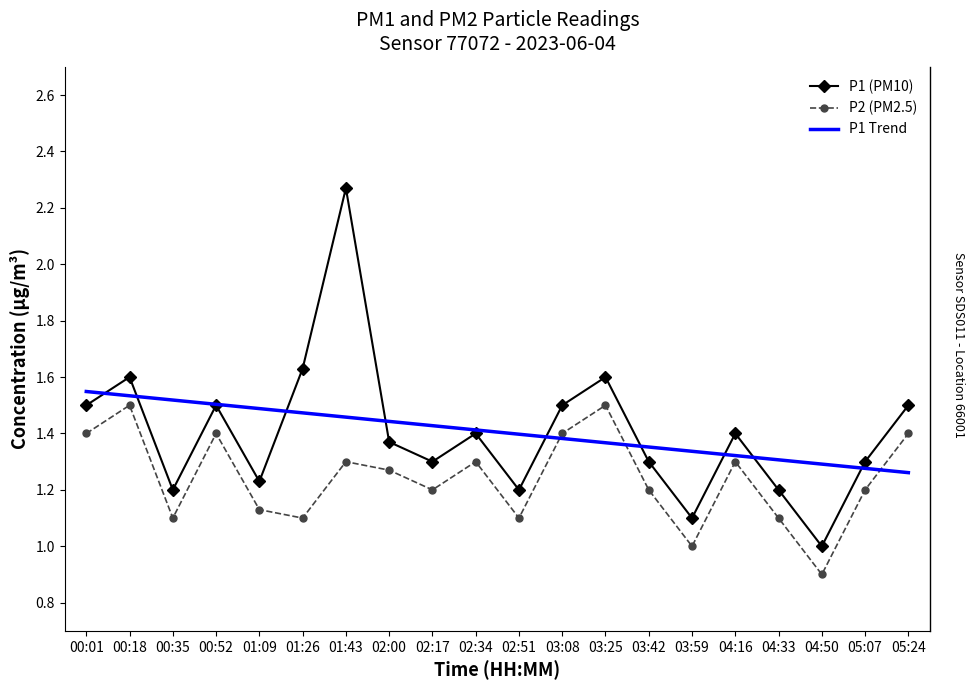

In P1 (PM10), how many points are lower than both neighbors (excluding endpoints)?

6